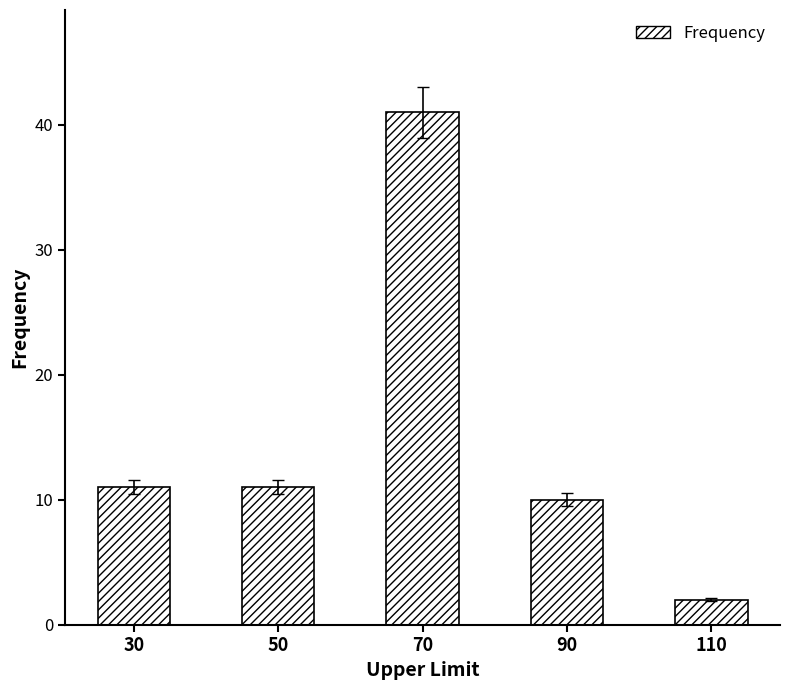

Reading left to right, extract all data points from this chart.

30=11	50=11	70=41	90=10	110=2